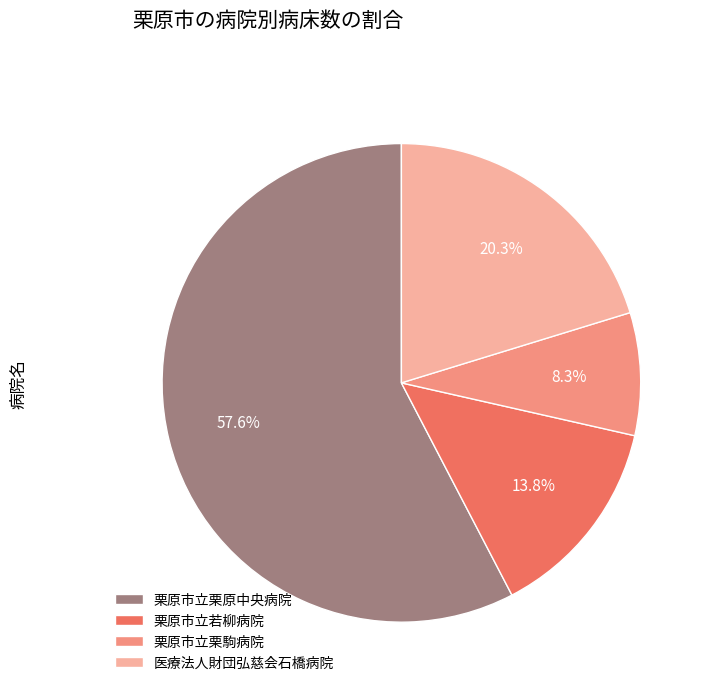

How much of the chart is everything except 医療法人財団弘慈会石橋病院?

79.7%